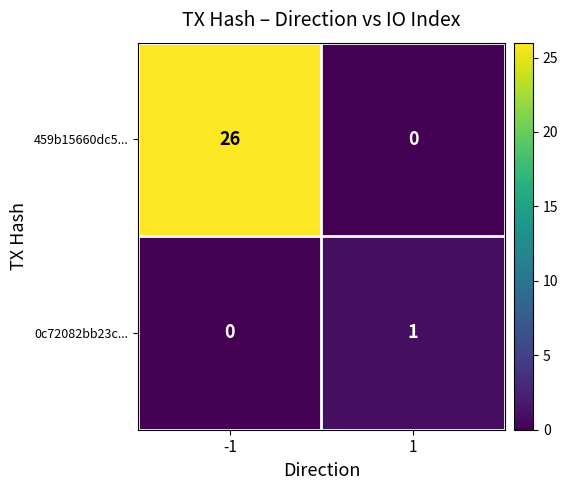

List the series in order of their peak value, highest first.

459b15660dc5..., 0c72082bb23c...